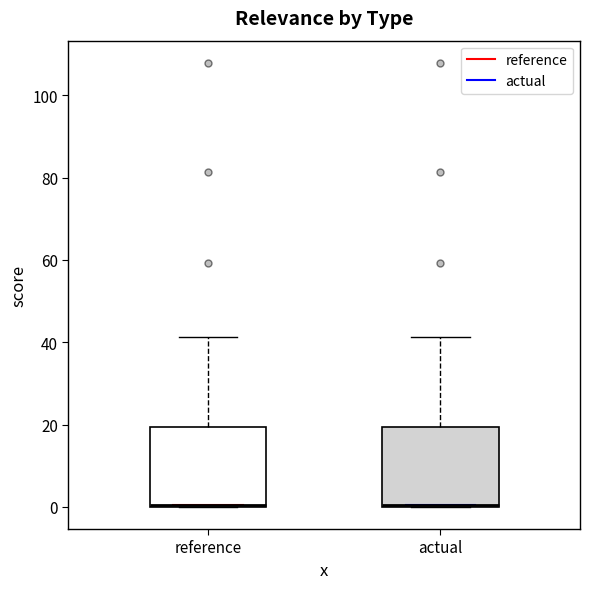

Reading left to right, read every box against the y-axis: the position of its median line, the range the box covers, and the ends of its whiskers. The values are not printed on the chart, so give them approximately, as read against the axis.

reference: median 0, box 0 to 20, whiskers 0 to 42
actual: median 0, box 0 to 20, whiskers 0 to 42